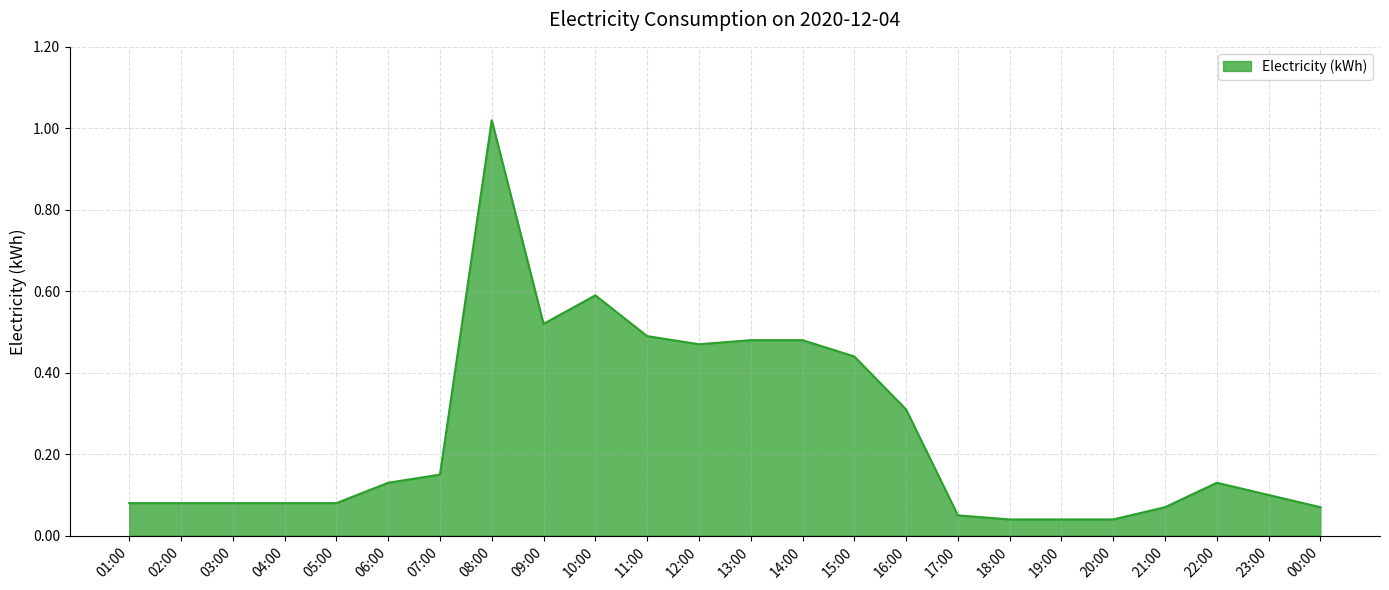

The chart shows a value of 0.1 at 22:00. True or false?

True